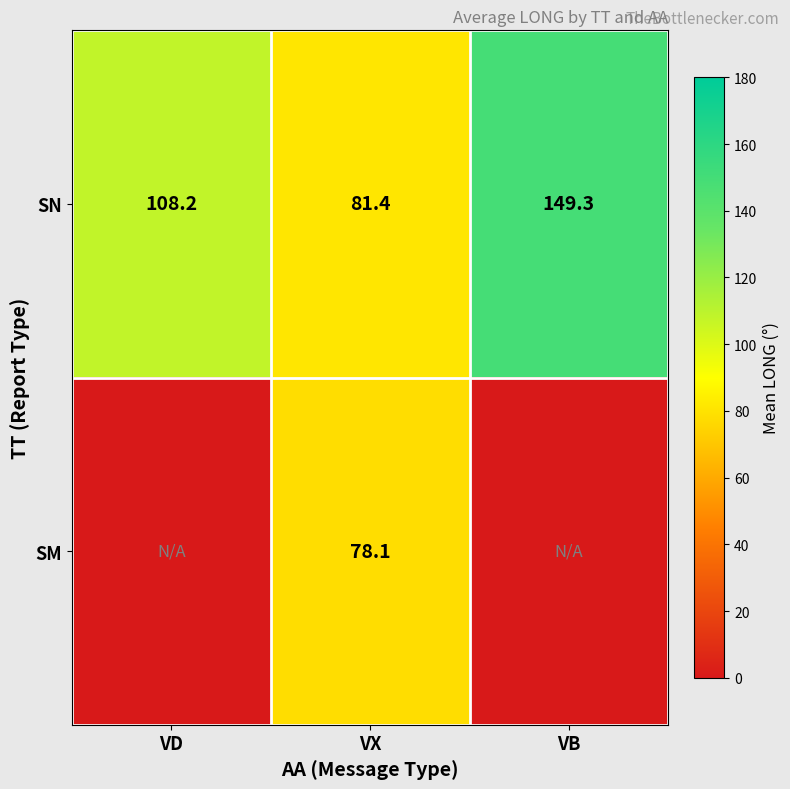

Where does the SN series first go above 108?

VD